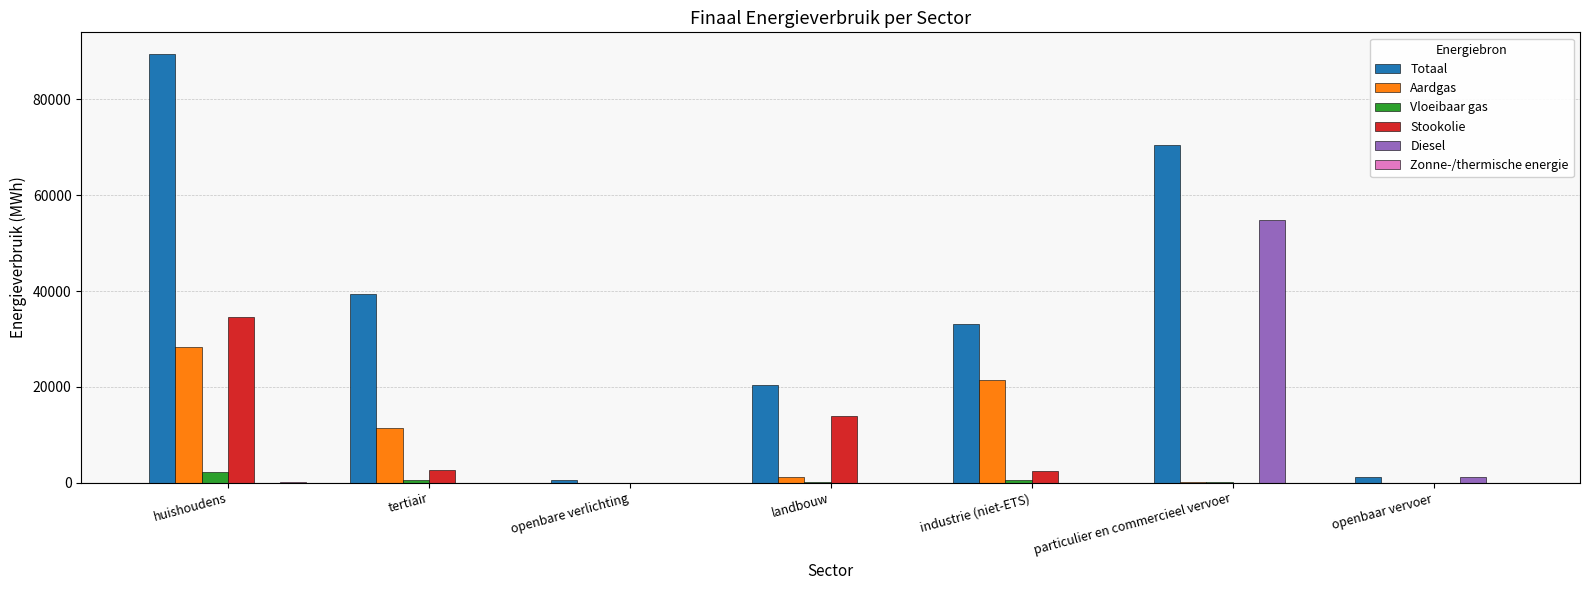

What is the sum of all Aardgas values?

62345.1